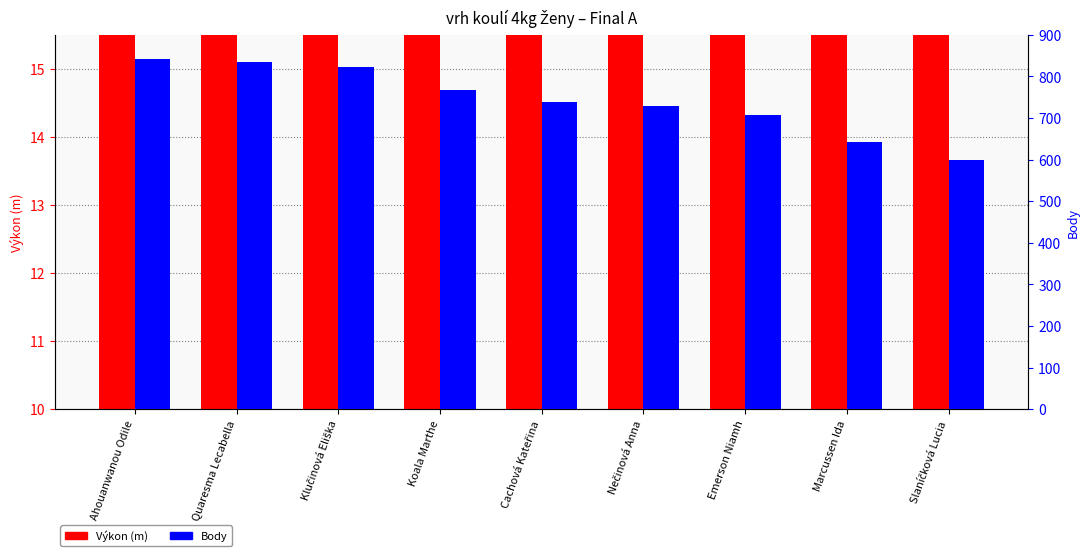

Is the value of Body at Koala Marthe greater than the value of Výkon (m) at Slaníčková Lucia?

Yes